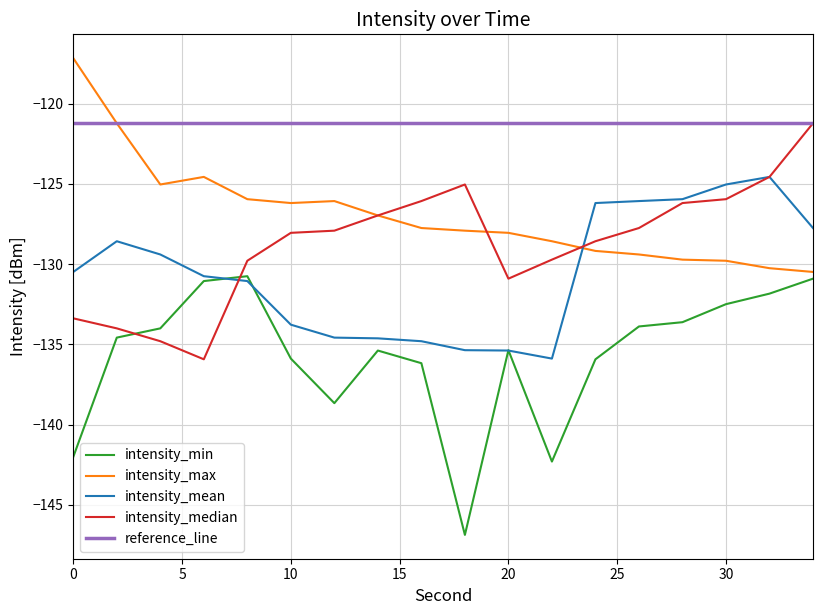

What is the maximum value for intensity_max?

-117.2